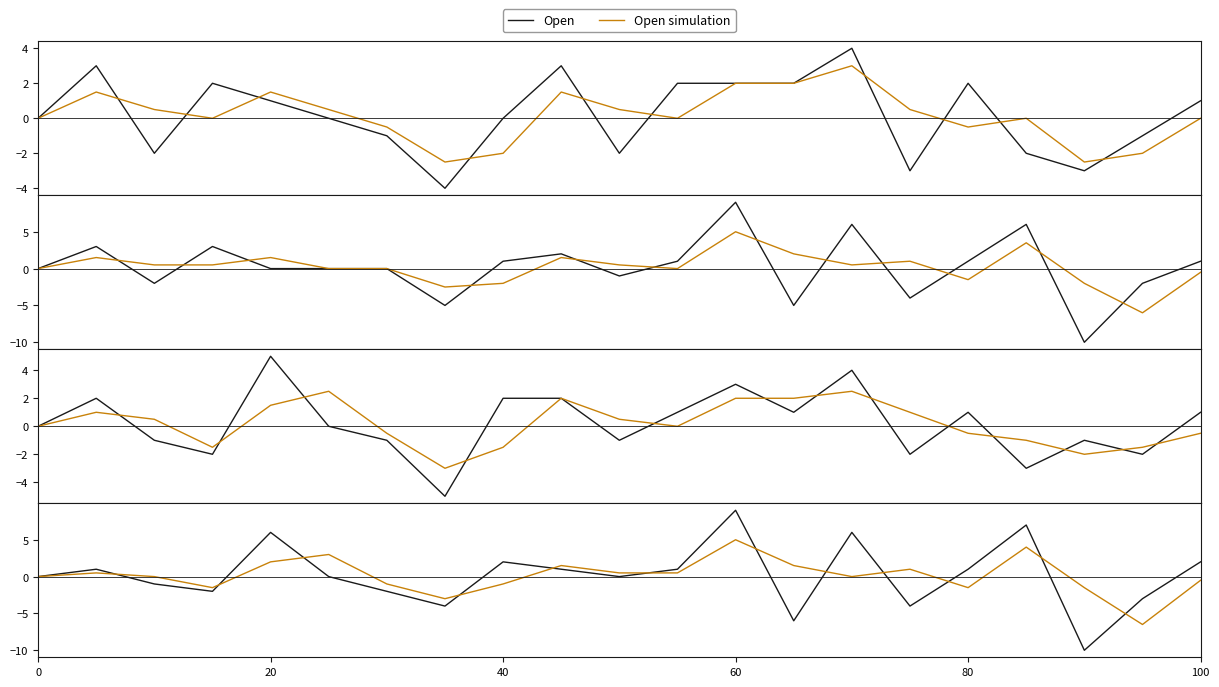

What is the difference between the maximum and minimum values in the Open series?

8.0